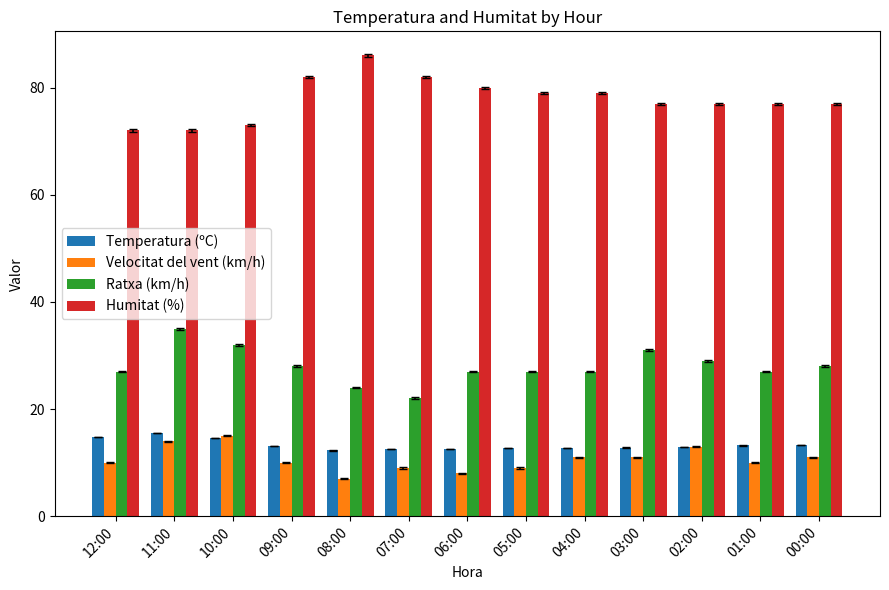

What is the difference between the highest and lowest values at 02:00?

64.1